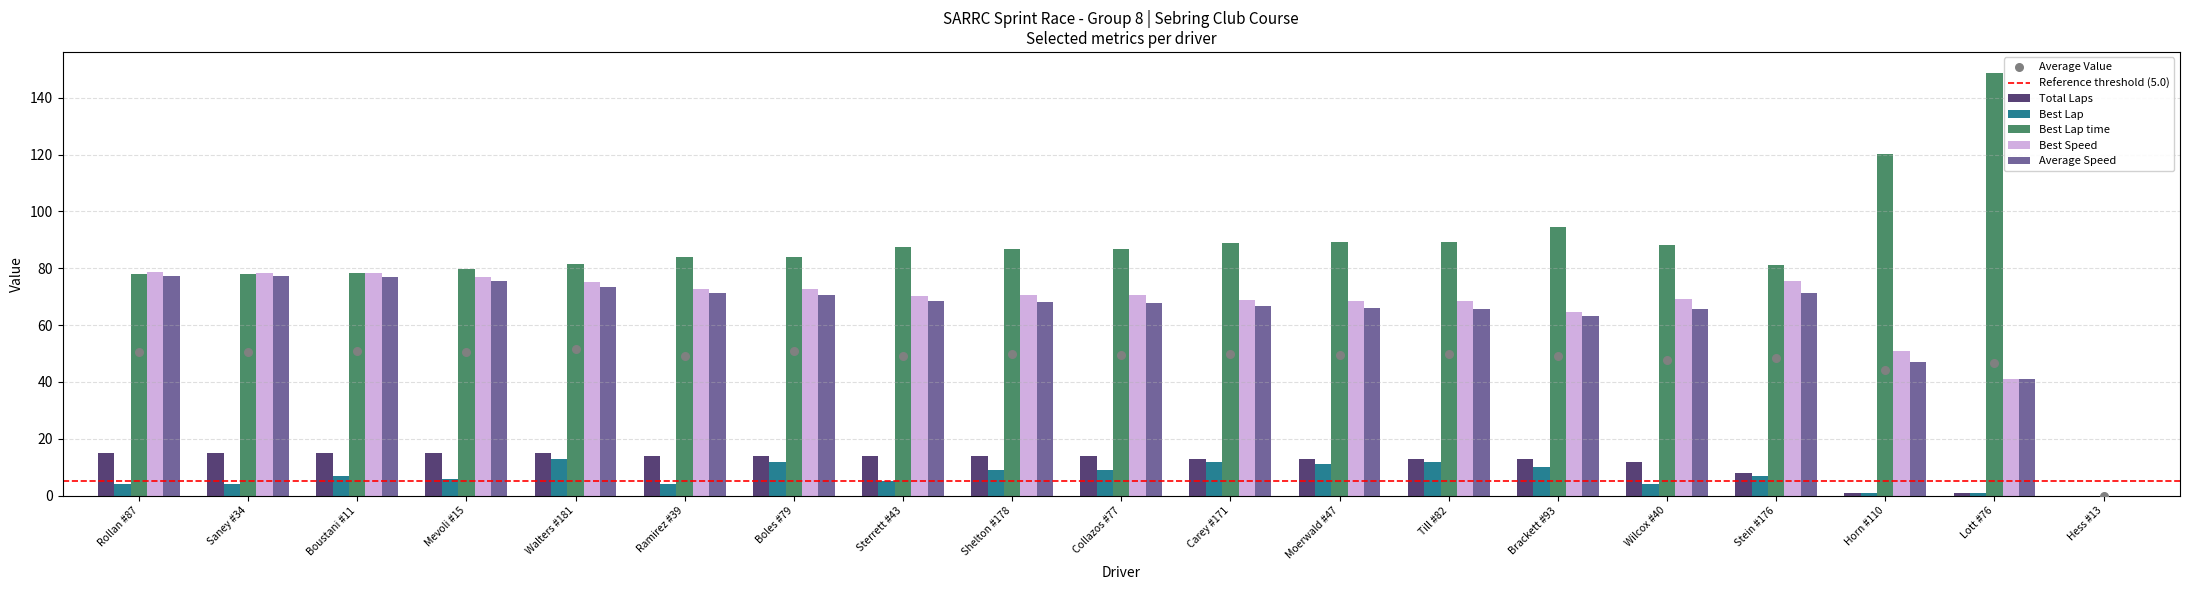

What is the total value across all series at Brackett #93?

245.4